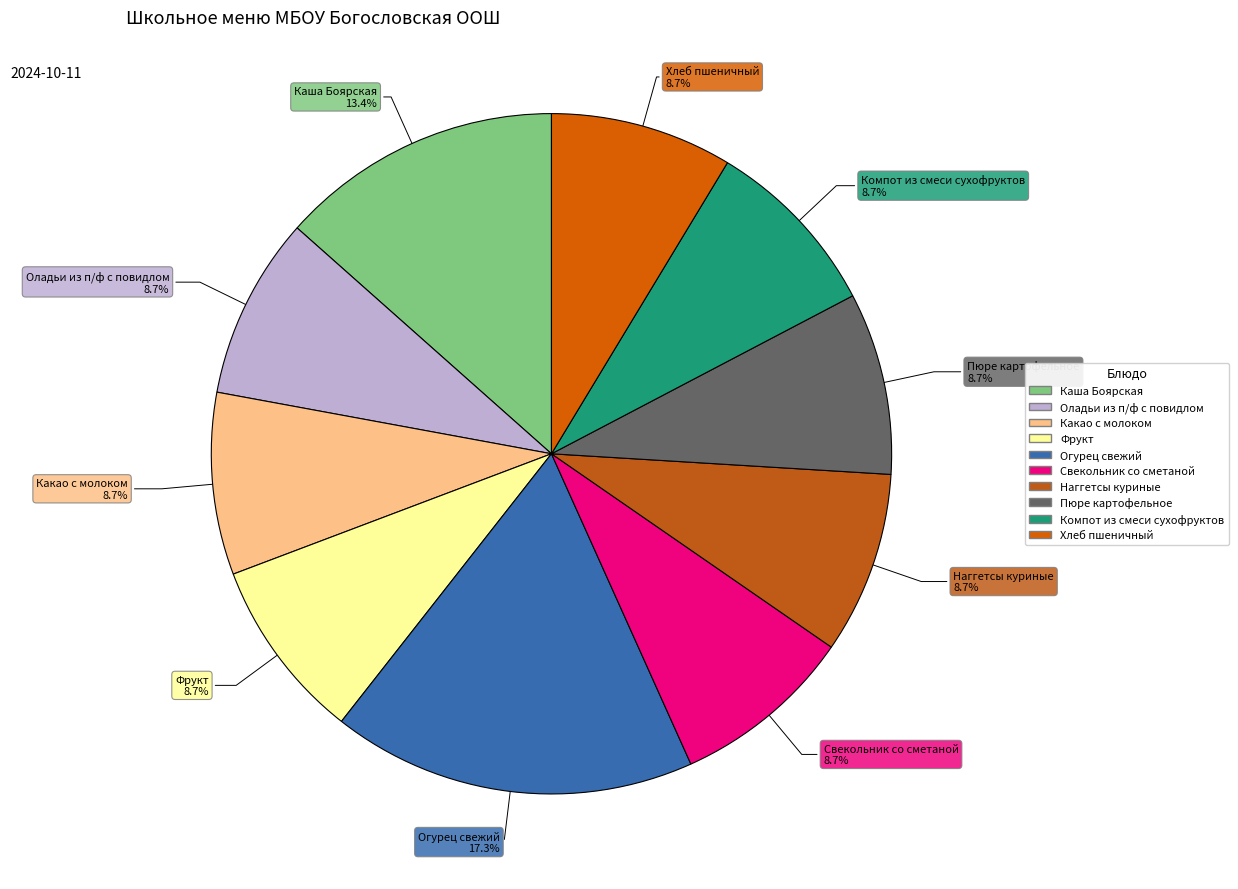

Approximately how many times larger is the value at Огурец свежий compared to Фрукт?

2.0